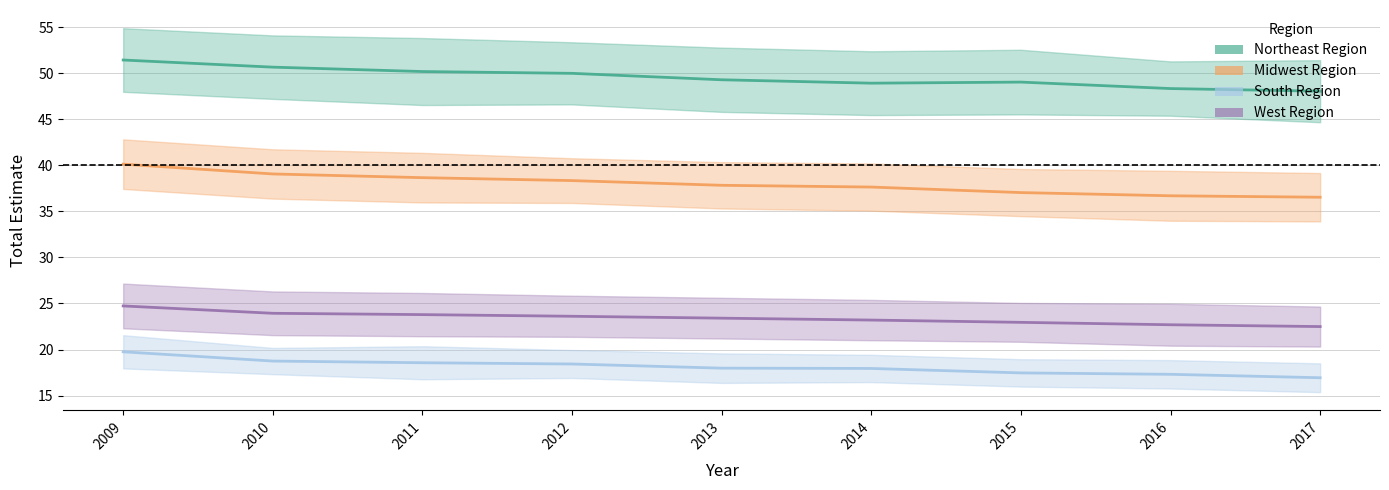

Rank the series by their maximum value, from highest to lowest.

Northeast Region, Midwest Region, West Region, South Region